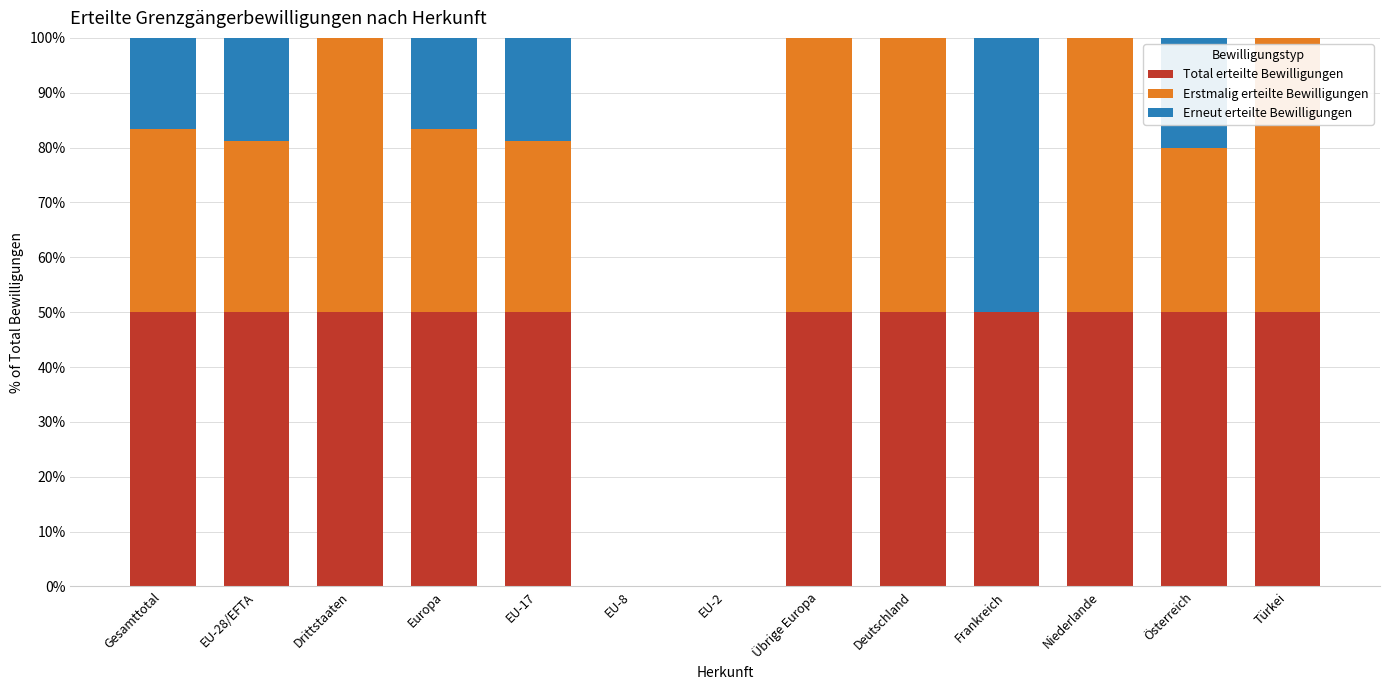

How many data points does each series have?

13